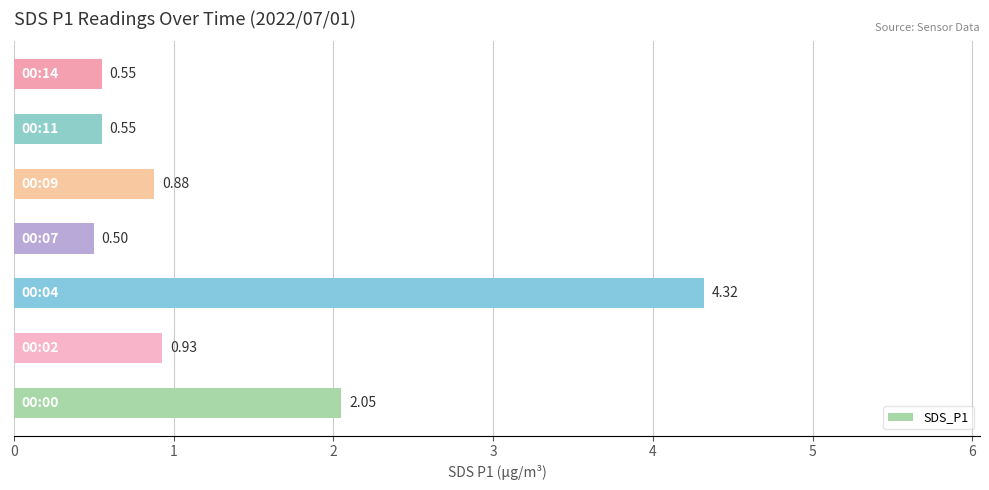

What is the difference between the maximum and second lowest values?

3.8